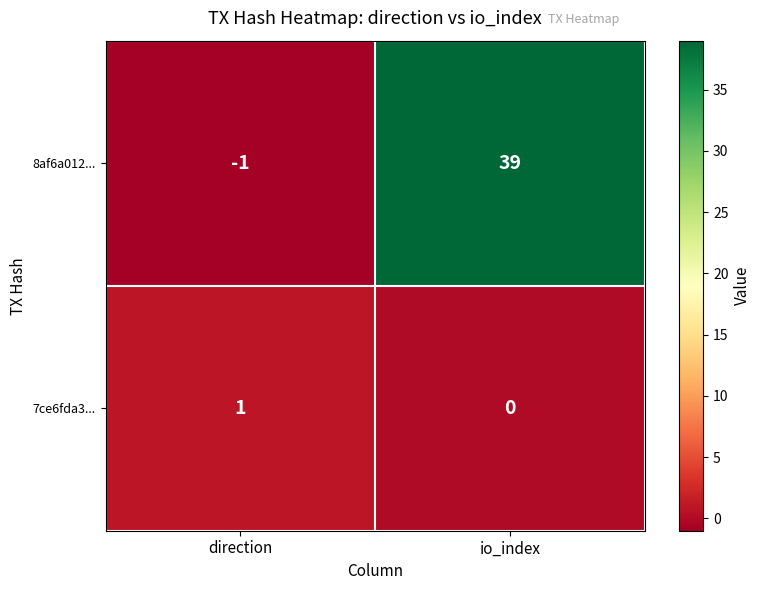

How many categories are shown in the chart?

2